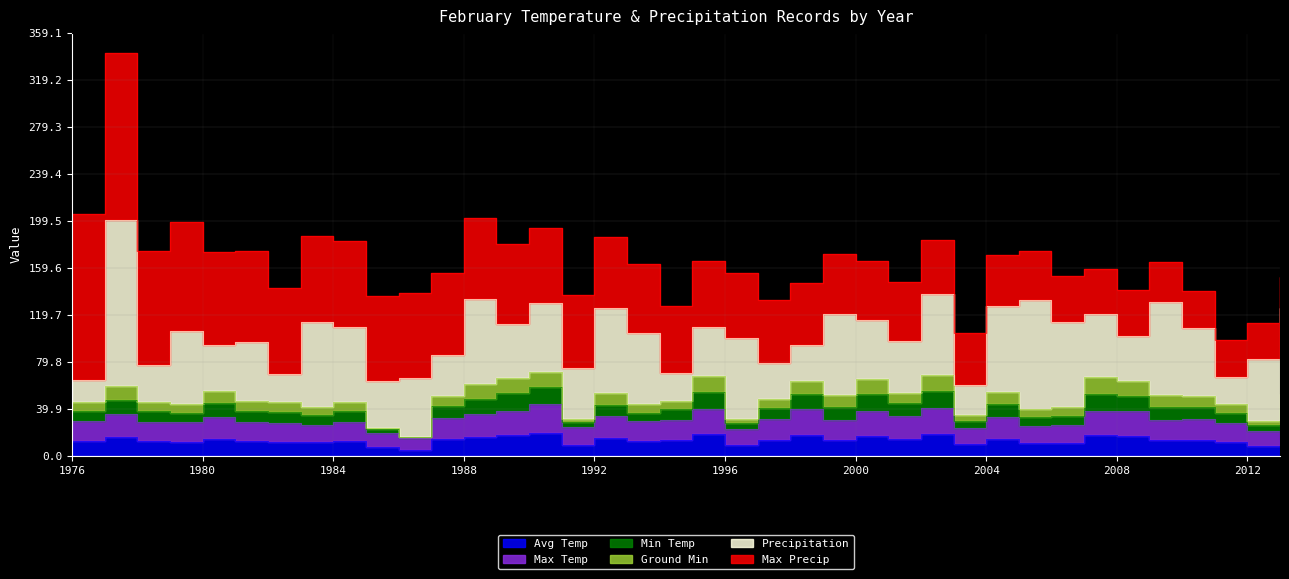

The Max Temp series shows 28.7 at 1984. True or false?

True